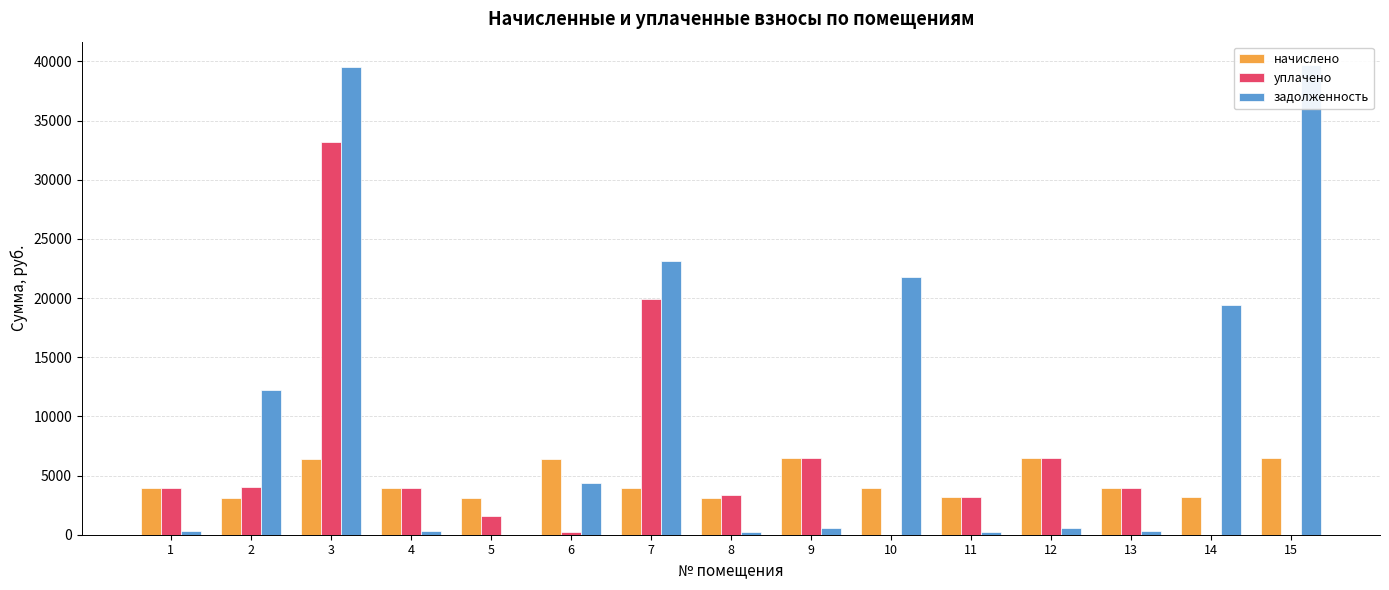

Rank the series by their average value, from lowest to highest.

начислено, уплачено, задолженность